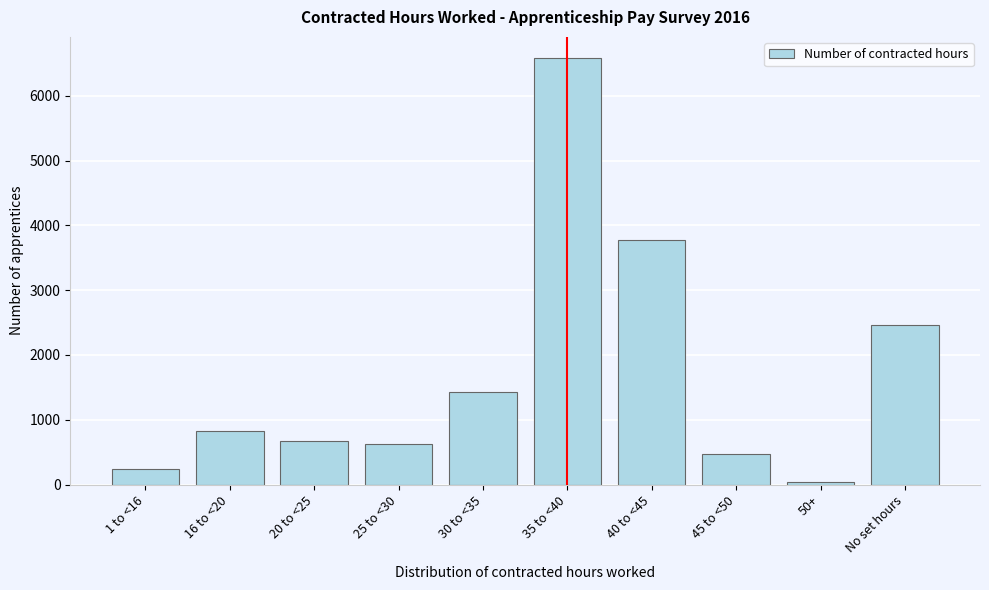

Reading right to left, list all the values displayed in this chart.

No set hours=2469	50+=41	45 to <50=473	40 to <45=3773	35 to <40=6580	30 to <35=1433	25 to <30=623	20 to <25=672	16 to <20=825	1 to <16=239